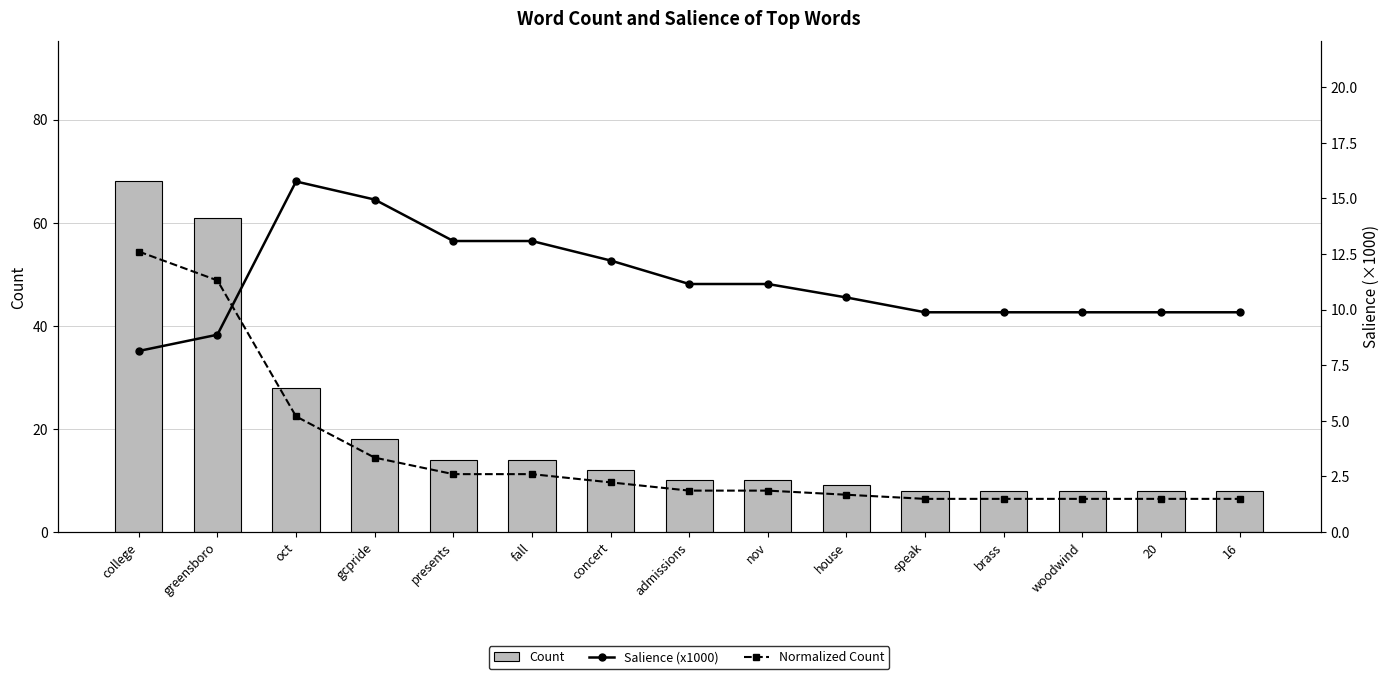

The Salience (x1000) series shows 13.1 at presents. True or false?

True